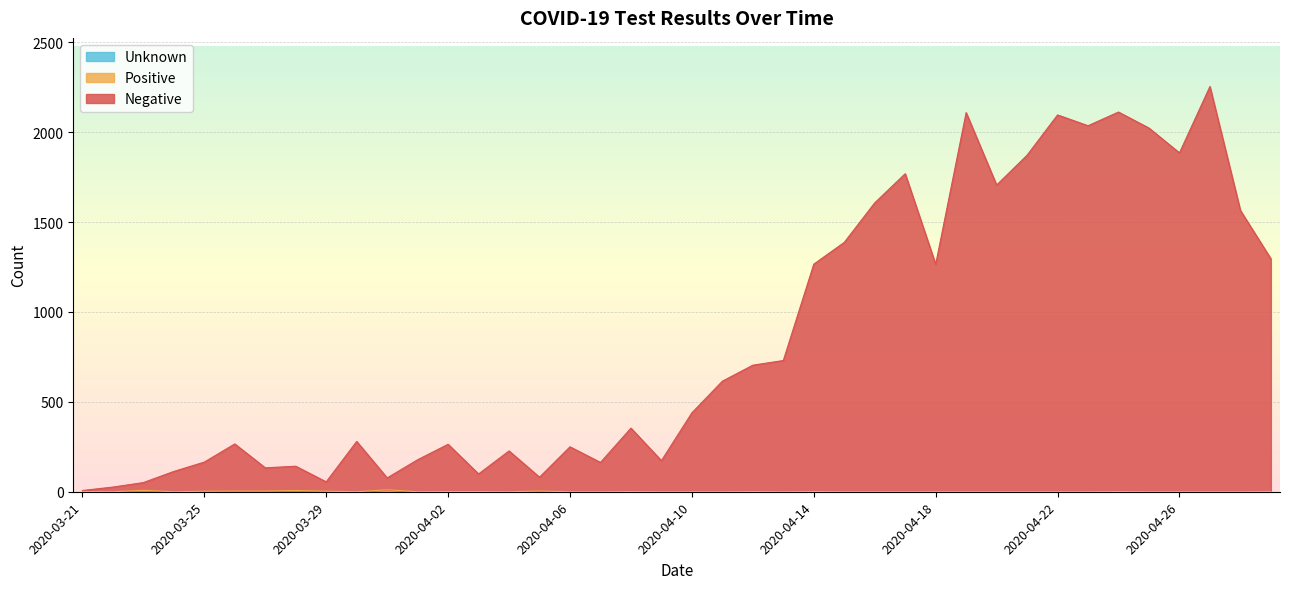

True or false: Negative and Positive cross at least once.

False